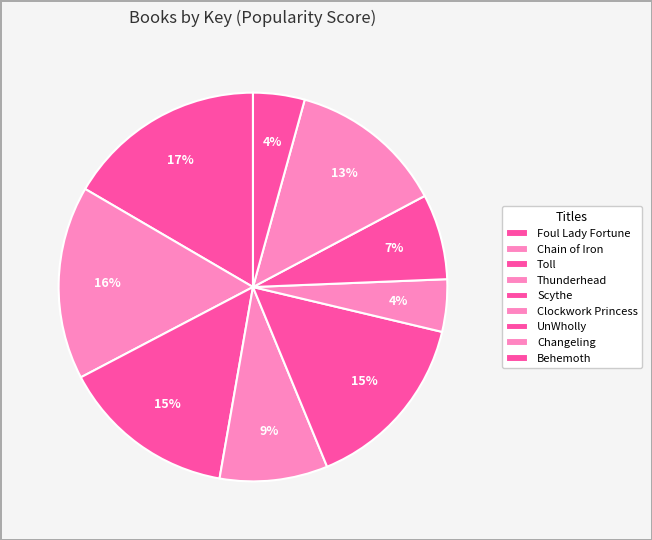

Does Toll represent more than half of the total?

No